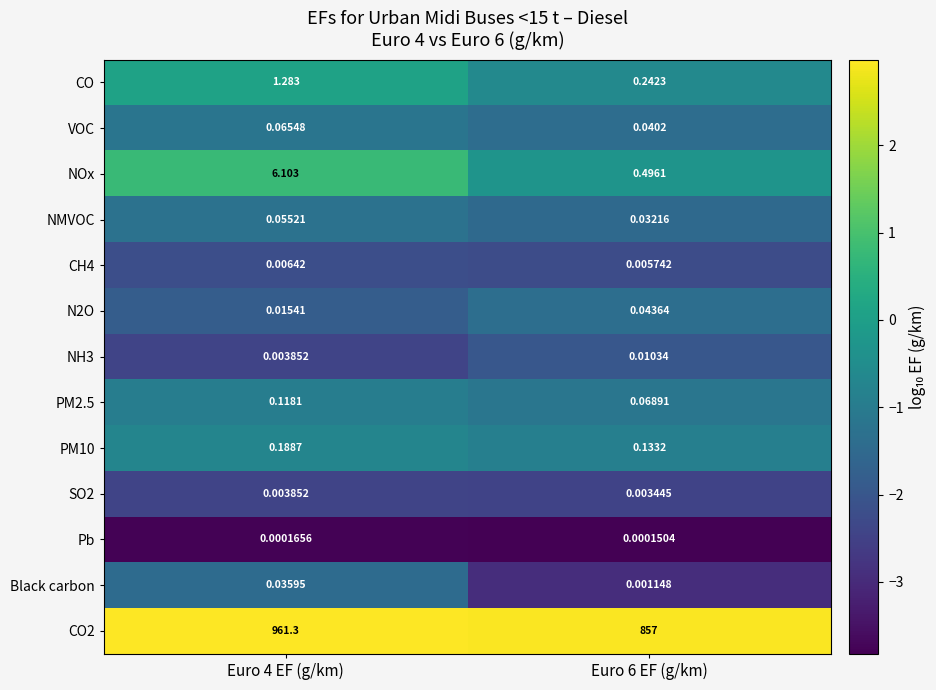

How many distinct data groups are displayed?

13